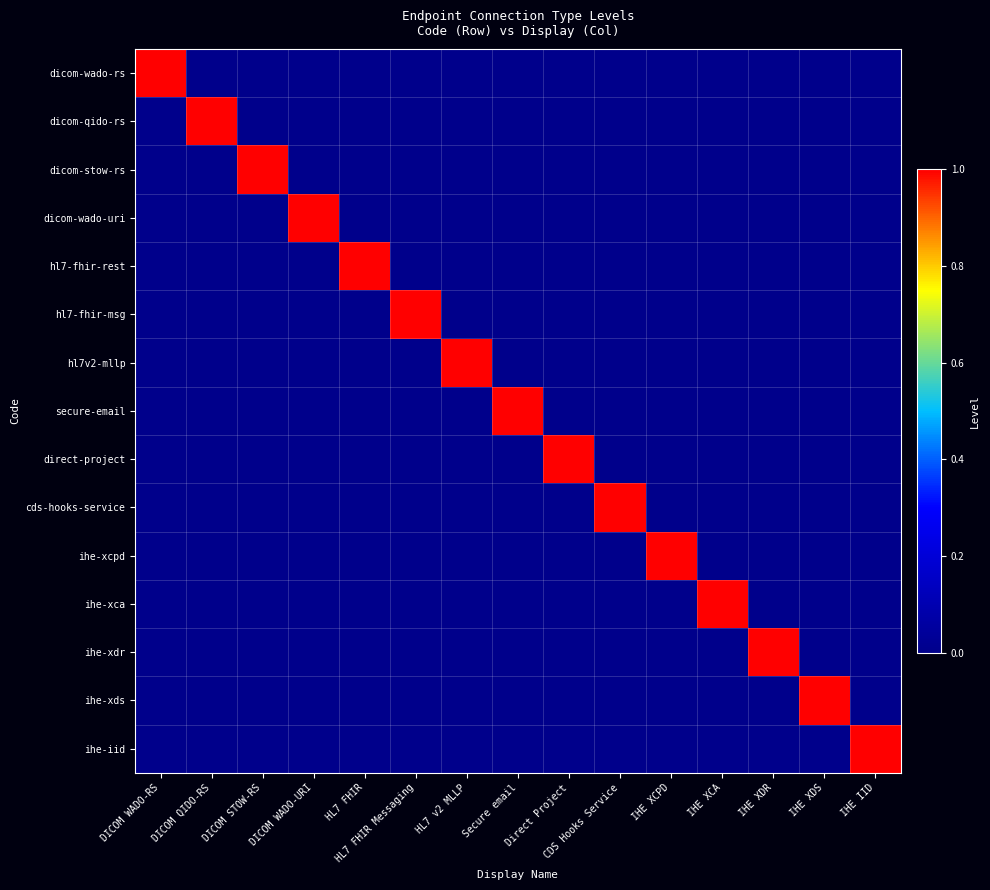

Reading right to left, transcribe all the data shown in this chart.

dicom-wado-rs: IHE IID=0	IHE XDS=0	IHE XDR=0	IHE XCA=0	IHE XCPD=0	CDS Hooks Service=0	Direct Project=0	Secure email=0	HL7 v2 MLLP=0	HL7 FHIR Messaging=0	HL7 FHIR=0	DICOM WADO-URI=0	DICOM STOW-RS=0	DICOM QIDO-RS=0	DICOM WADO-RS=1
dicom-qido-rs: IHE IID=0	IHE XDS=0	IHE XDR=0	IHE XCA=0	IHE XCPD=0	CDS Hooks Service=0	Direct Project=0	Secure email=0	HL7 v2 MLLP=0	HL7 FHIR Messaging=0	HL7 FHIR=0	DICOM WADO-URI=0	DICOM STOW-RS=0	DICOM QIDO-RS=1	DICOM WADO-RS=0
dicom-stow-rs: IHE IID=0	IHE XDS=0	IHE XDR=0	IHE XCA=0	IHE XCPD=0	CDS Hooks Service=0	Direct Project=0	Secure email=0	HL7 v2 MLLP=0	HL7 FHIR Messaging=0	HL7 FHIR=0	DICOM WADO-URI=0	DICOM STOW-RS=1	DICOM QIDO-RS=0	DICOM WADO-RS=0
dicom-wado-uri: IHE IID=0	IHE XDS=0	IHE XDR=0	IHE XCA=0	IHE XCPD=0	CDS Hooks Service=0	Direct Project=0	Secure email=0	HL7 v2 MLLP=0	HL7 FHIR Messaging=0	HL7 FHIR=0	DICOM WADO-URI=1	DICOM STOW-RS=0	DICOM QIDO-RS=0	DICOM WADO-RS=0
hl7-fhir-rest: IHE IID=0	IHE XDS=0	IHE XDR=0	IHE XCA=0	IHE XCPD=0	CDS Hooks Service=0	Direct Project=0	Secure email=0	HL7 v2 MLLP=0	HL7 FHIR Messaging=0	HL7 FHIR=1	DICOM WADO-URI=0	DICOM STOW-RS=0	DICOM QIDO-RS=0	DICOM WADO-RS=0
hl7-fhir-msg: IHE IID=0	IHE XDS=0	IHE XDR=0	IHE XCA=0	IHE XCPD=0	CDS Hooks Service=0	Direct Project=0	Secure email=0	HL7 v2 MLLP=0	HL7 FHIR Messaging=1	HL7 FHIR=0	DICOM WADO-URI=0	DICOM STOW-RS=0	DICOM QIDO-RS=0	DICOM WADO-RS=0
hl7v2-mllp: IHE IID=0	IHE XDS=0	IHE XDR=0	IHE XCA=0	IHE XCPD=0	CDS Hooks Service=0	Direct Project=0	Secure email=0	HL7 v2 MLLP=1	HL7 FHIR Messaging=0	HL7 FHIR=0	DICOM WADO-URI=0	DICOM STOW-RS=0	DICOM QIDO-RS=0	DICOM WADO-RS=0
secure-email: IHE IID=0	IHE XDS=0	IHE XDR=0	IHE XCA=0	IHE XCPD=0	CDS Hooks Service=0	Direct Project=0	Secure email=1	HL7 v2 MLLP=0	HL7 FHIR Messaging=0	HL7 FHIR=0	DICOM WADO-URI=0	DICOM STOW-RS=0	DICOM QIDO-RS=0	DICOM WADO-RS=0
direct-project: IHE IID=0	IHE XDS=0	IHE XDR=0	IHE XCA=0	IHE XCPD=0	CDS Hooks Service=0	Direct Project=1	Secure email=0	HL7 v2 MLLP=0	HL7 FHIR Messaging=0	HL7 FHIR=0	DICOM WADO-URI=0	DICOM STOW-RS=0	DICOM QIDO-RS=0	DICOM WADO-RS=0
cds-hooks-service: IHE IID=0	IHE XDS=0	IHE XDR=0	IHE XCA=0	IHE XCPD=0	CDS Hooks Service=1	Direct Project=0	Secure email=0	HL7 v2 MLLP=0	HL7 FHIR Messaging=0	HL7 FHIR=0	DICOM WADO-URI=0	DICOM STOW-RS=0	DICOM QIDO-RS=0	DICOM WADO-RS=0
ihe-xcpd: IHE IID=0	IHE XDS=0	IHE XDR=0	IHE XCA=0	IHE XCPD=1	CDS Hooks Service=0	Direct Project=0	Secure email=0	HL7 v2 MLLP=0	HL7 FHIR Messaging=0	HL7 FHIR=0	DICOM WADO-URI=0	DICOM STOW-RS=0	DICOM QIDO-RS=0	DICOM WADO-RS=0
ihe-xca: IHE IID=0	IHE XDS=0	IHE XDR=0	IHE XCA=1	IHE XCPD=0	CDS Hooks Service=0	Direct Project=0	Secure email=0	HL7 v2 MLLP=0	HL7 FHIR Messaging=0	HL7 FHIR=0	DICOM WADO-URI=0	DICOM STOW-RS=0	DICOM QIDO-RS=0	DICOM WADO-RS=0
ihe-xdr: IHE IID=0	IHE XDS=0	IHE XDR=1	IHE XCA=0	IHE XCPD=0	CDS Hooks Service=0	Direct Project=0	Secure email=0	HL7 v2 MLLP=0	HL7 FHIR Messaging=0	HL7 FHIR=0	DICOM WADO-URI=0	DICOM STOW-RS=0	DICOM QIDO-RS=0	DICOM WADO-RS=0
ihe-xds: IHE IID=0	IHE XDS=1	IHE XDR=0	IHE XCA=0	IHE XCPD=0	CDS Hooks Service=0	Direct Project=0	Secure email=0	HL7 v2 MLLP=0	HL7 FHIR Messaging=0	HL7 FHIR=0	DICOM WADO-URI=0	DICOM STOW-RS=0	DICOM QIDO-RS=0	DICOM WADO-RS=0
ihe-iid: IHE IID=1	IHE XDS=0	IHE XDR=0	IHE XCA=0	IHE XCPD=0	CDS Hooks Service=0	Direct Project=0	Secure email=0	HL7 v2 MLLP=0	HL7 FHIR Messaging=0	HL7 FHIR=0	DICOM WADO-URI=0	DICOM STOW-RS=0	DICOM QIDO-RS=0	DICOM WADO-RS=0